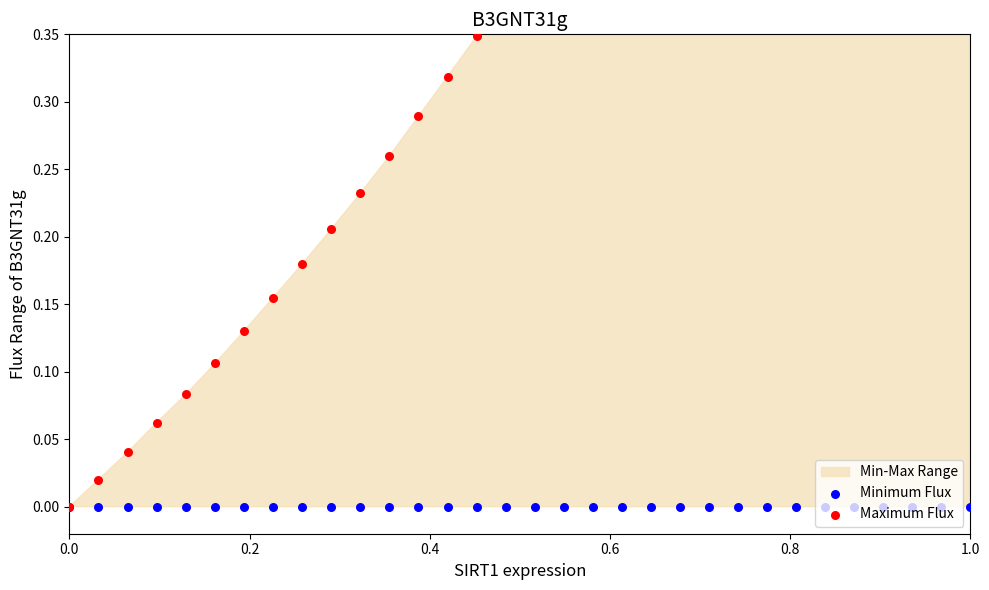

At which category is the sum across all series the highest?

1.0